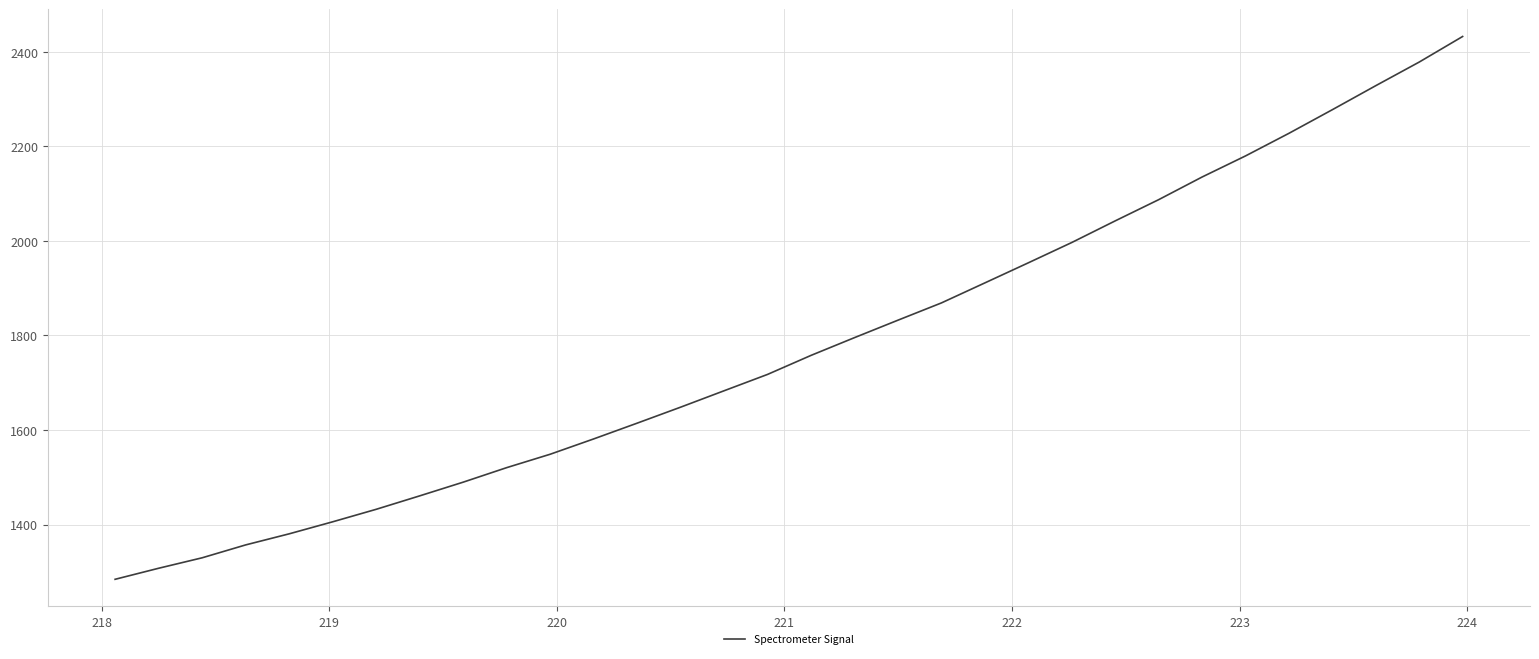

What is the difference between the maximum and minimum values?

1148.7